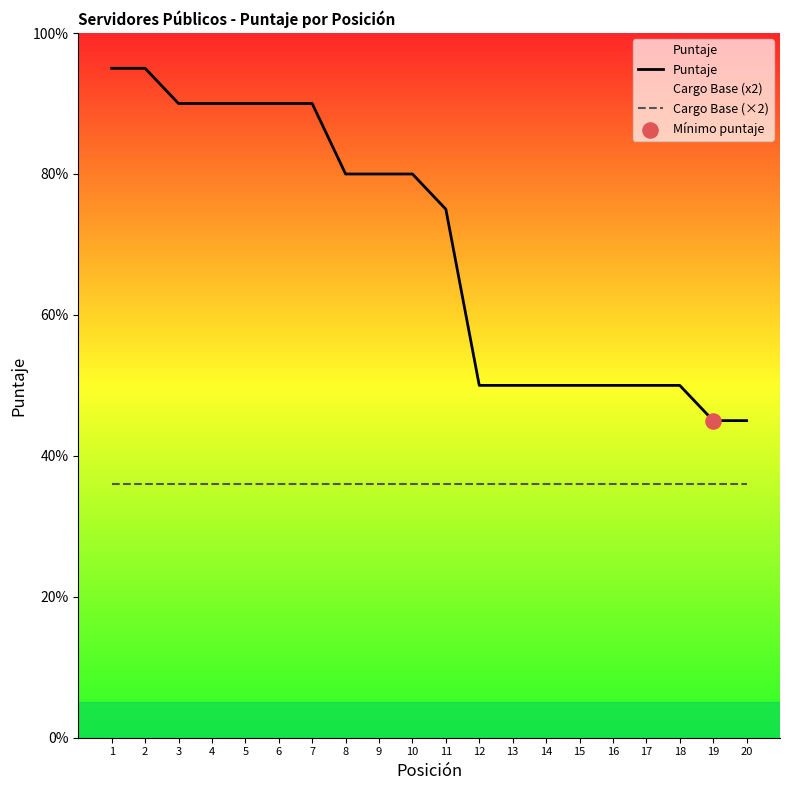

What are all the series names shown in the legend?

Puntaje, Cargo Base (×2)